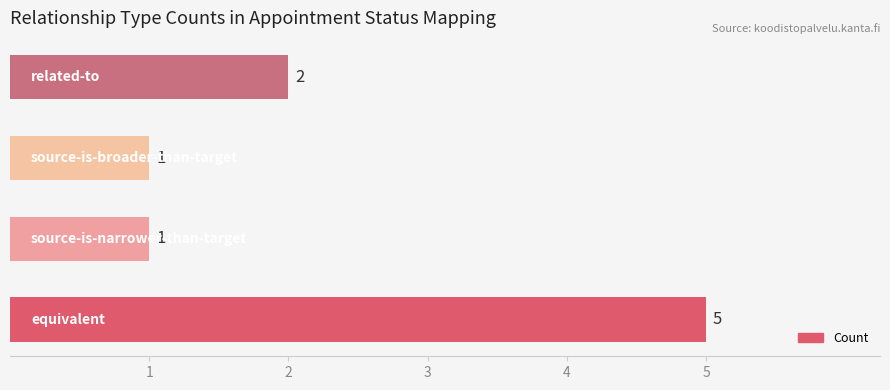

How many values are between 1 and 5?

4